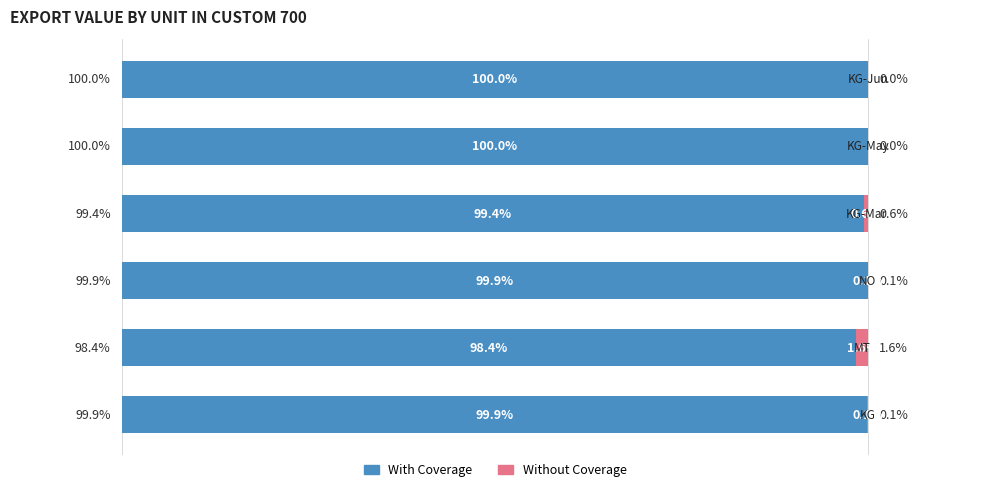

Reading left to right, what are all the values shown in this chart?

With Coverage: 99.9	98.4	99.9	99.4	100.0	100.0
Without Coverage: 0.1	1.6	0.1	0.6	0.0	0.0